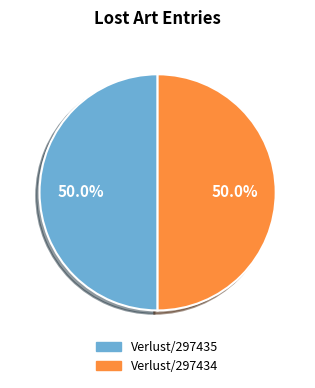

What is the ratio of the value at Verlust/297435 to the value at Verlust/297434?

1.0